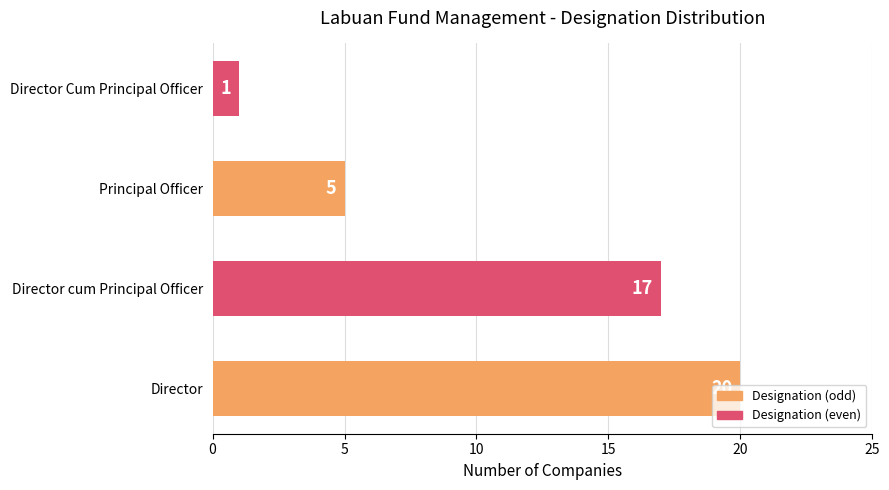

Count the number of categories in the chart.

4